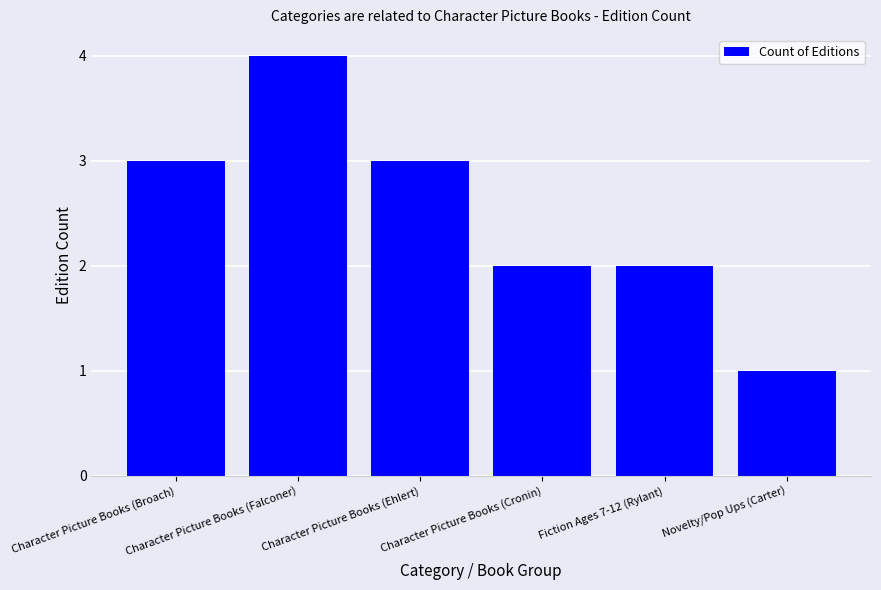

What is the approximate value at Character Picture Books (Broach)?

3